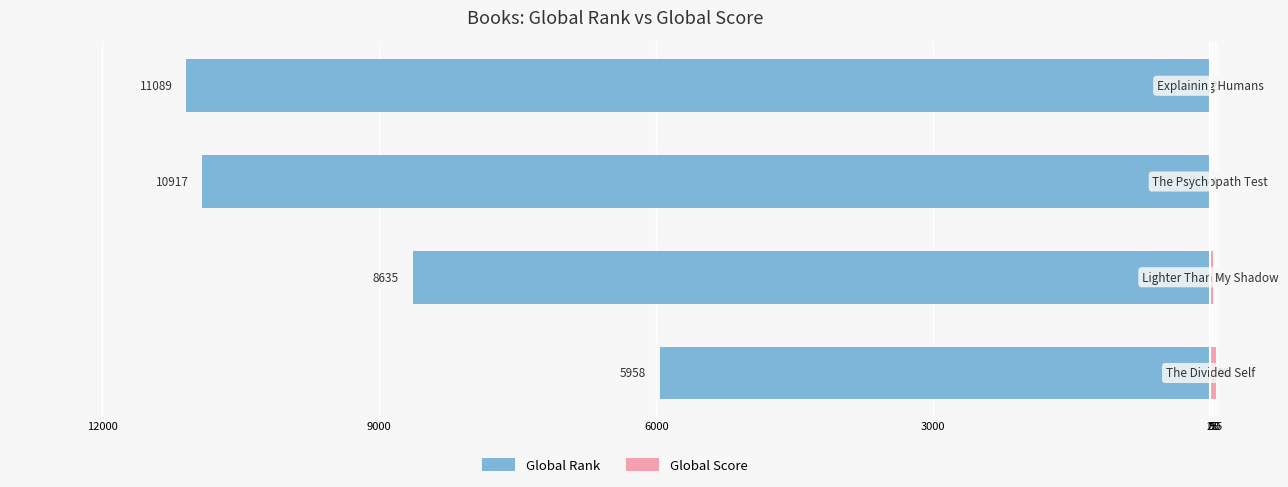

What is the value of the Global Score bar at the 4th from the left?

2